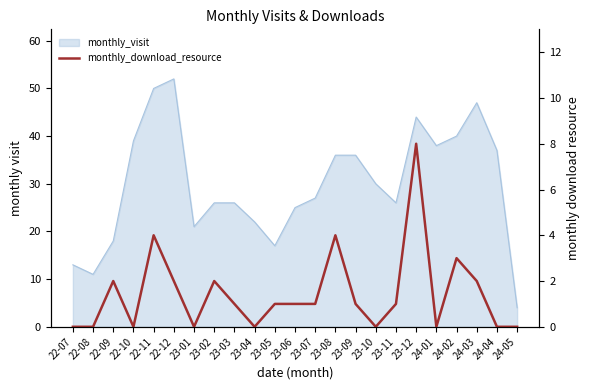

What is the sum of all values?

33